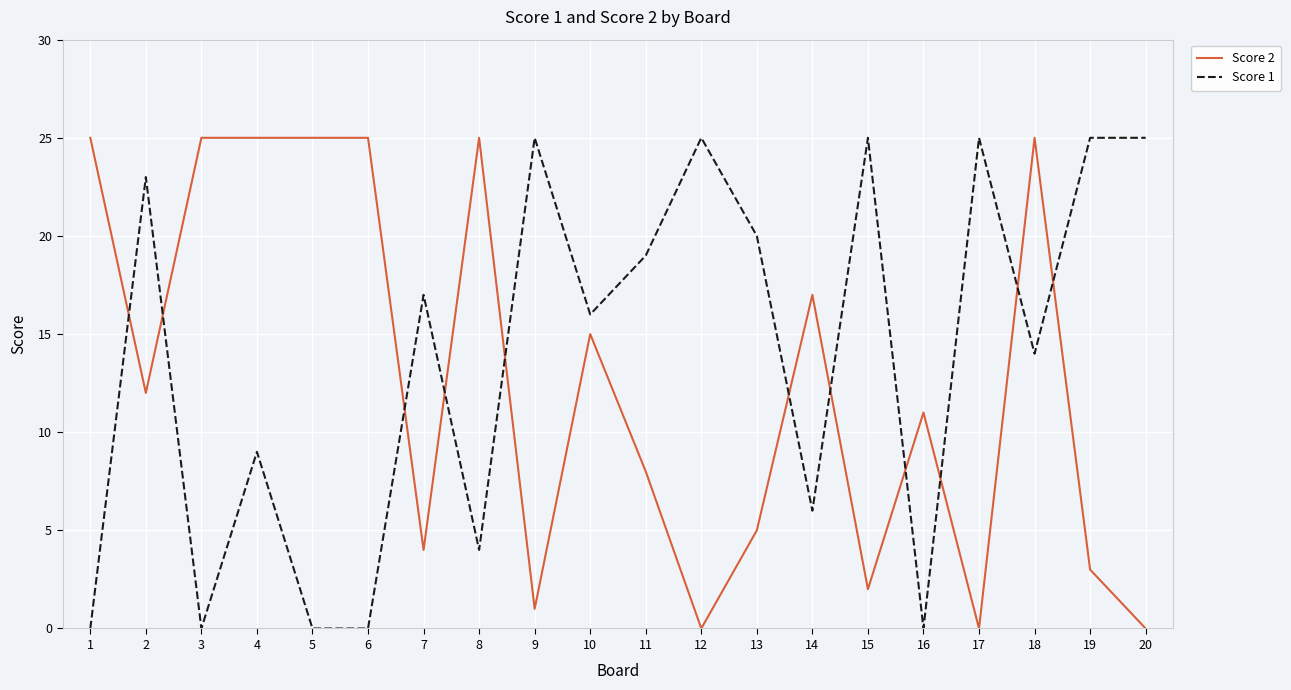

List the series in order of their overall mean, highest first.

Score 1, Score 2